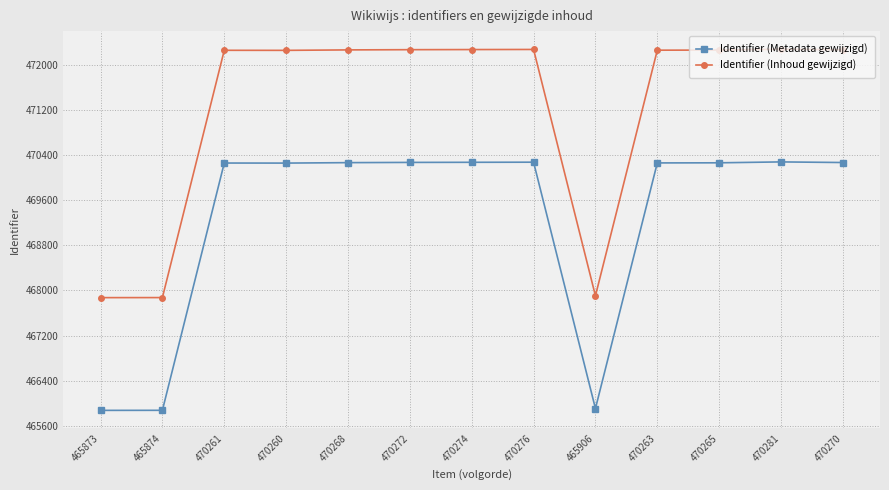

What is the difference between the Identifier (Inhoud gewijzigd) values at 470274 and 465874?

4400